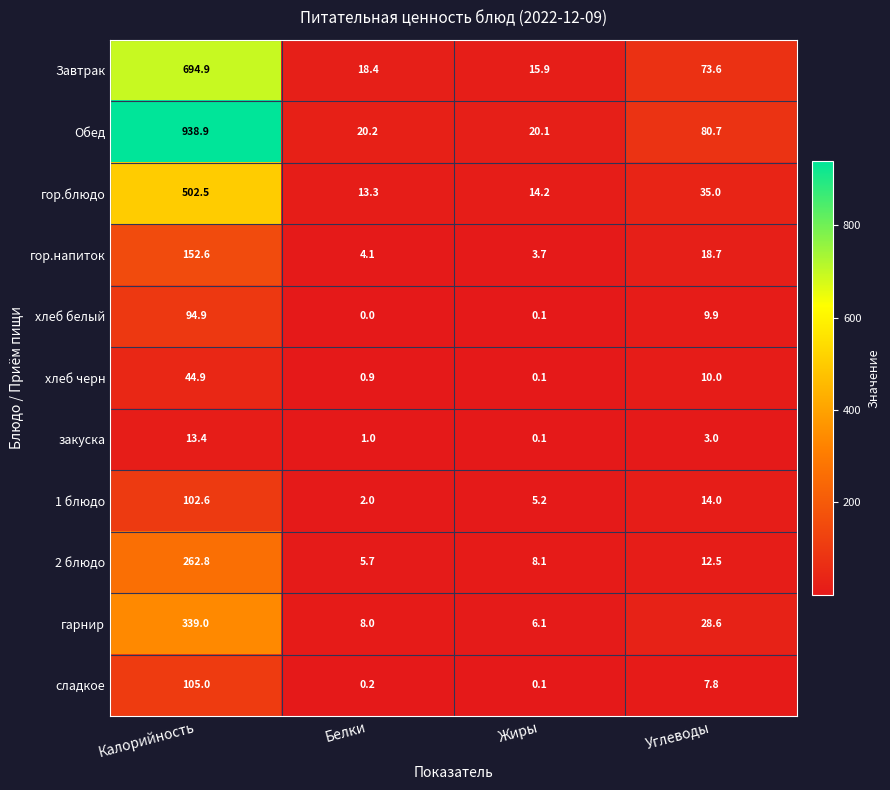

What is the difference between the second highest and second lowest values in the сладкое series?

7.6